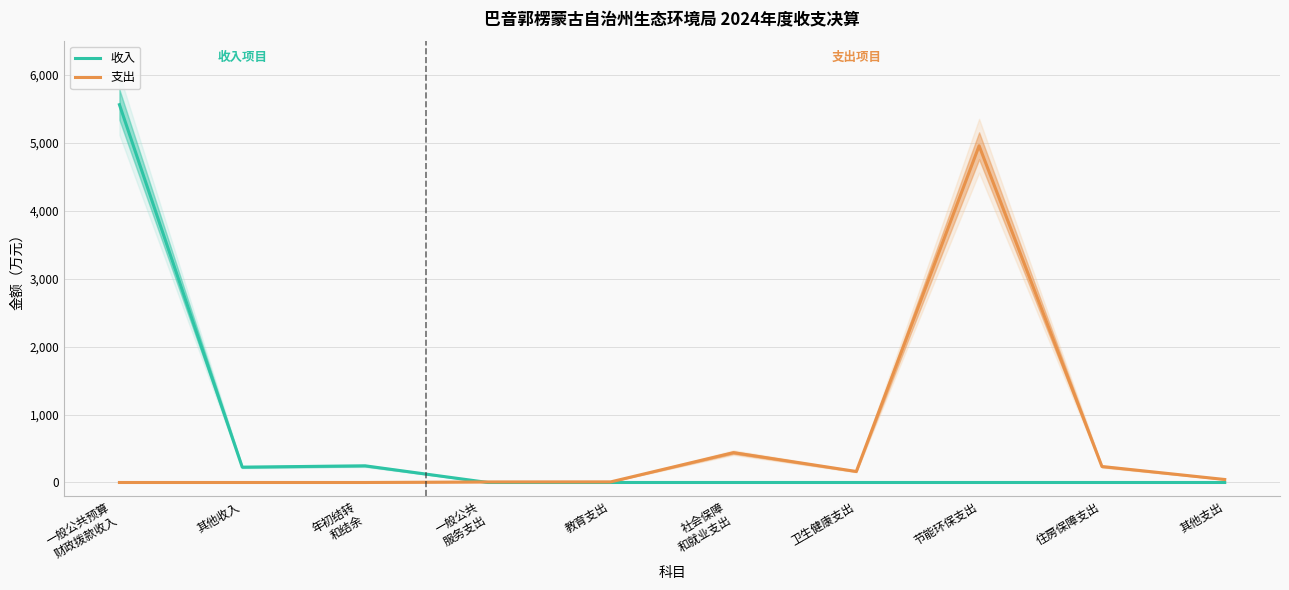

At which category does 支出 reach its first local peak?

社会保障
和就业支出